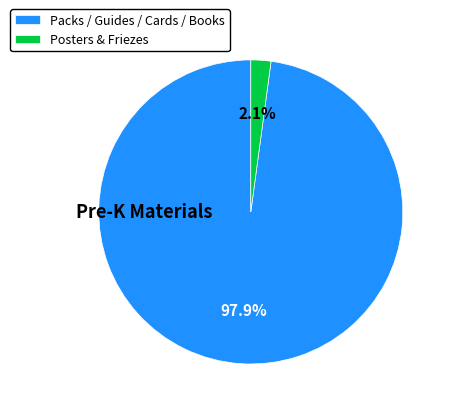

Between Packs / Guides / Cards / Books and Posters & Friezes, which is larger?

Packs / Guides / Cards / Books